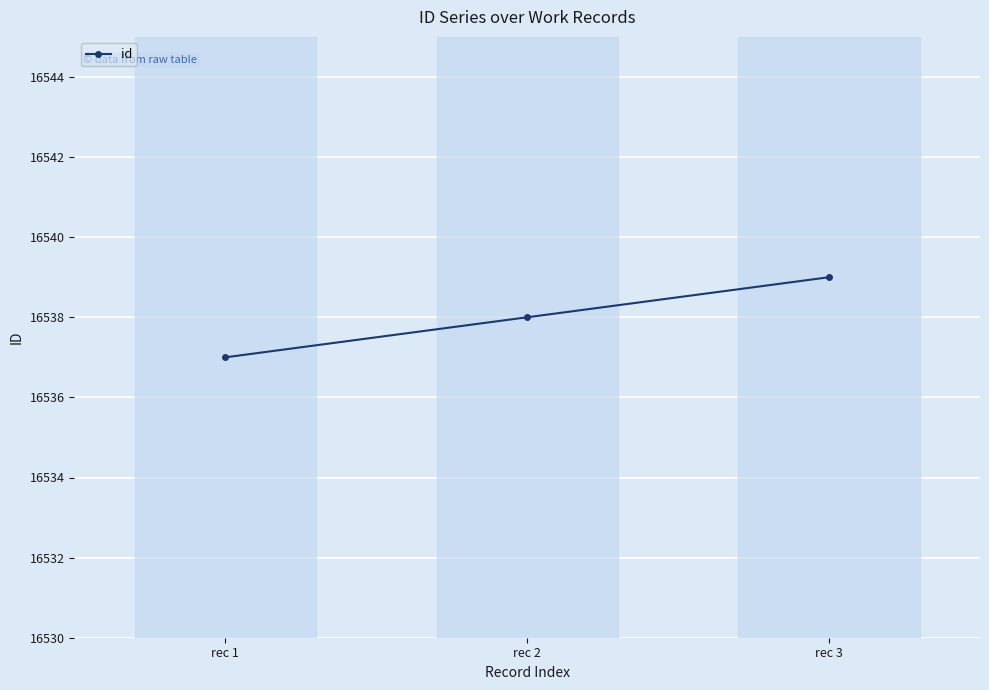

What is the sum of all values?

49614